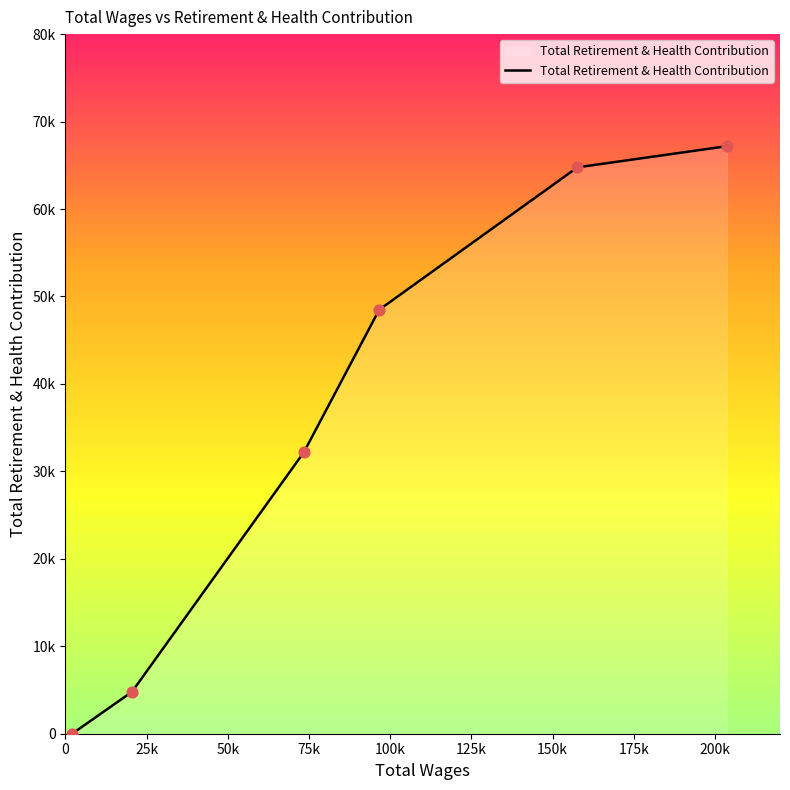

What is the change in value from 157622.0 to 73404.0?

-32582